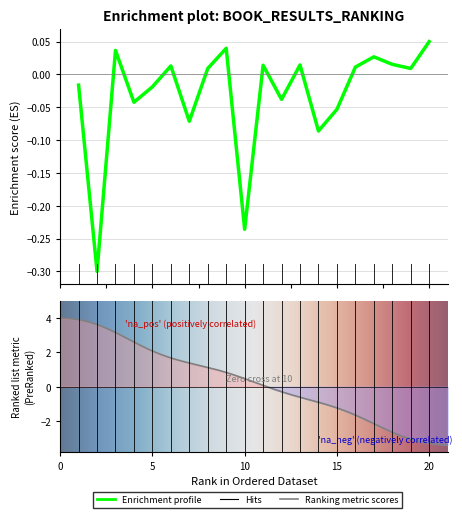

What is the change in value from 2 to 12?

+0.3